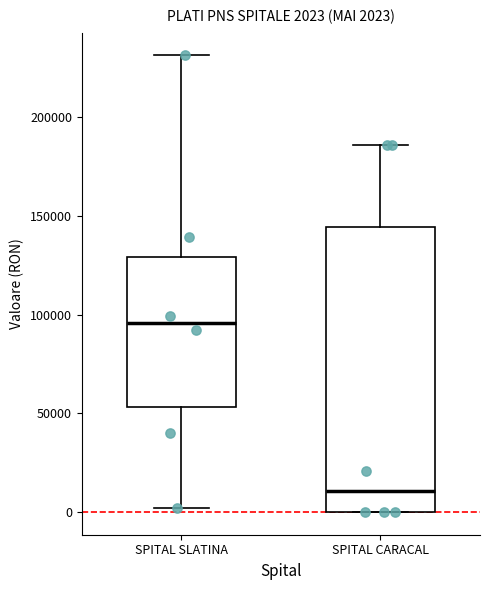

Which box is the tallest, from its lower edge to its upper edge?

SPITAL CARACAL